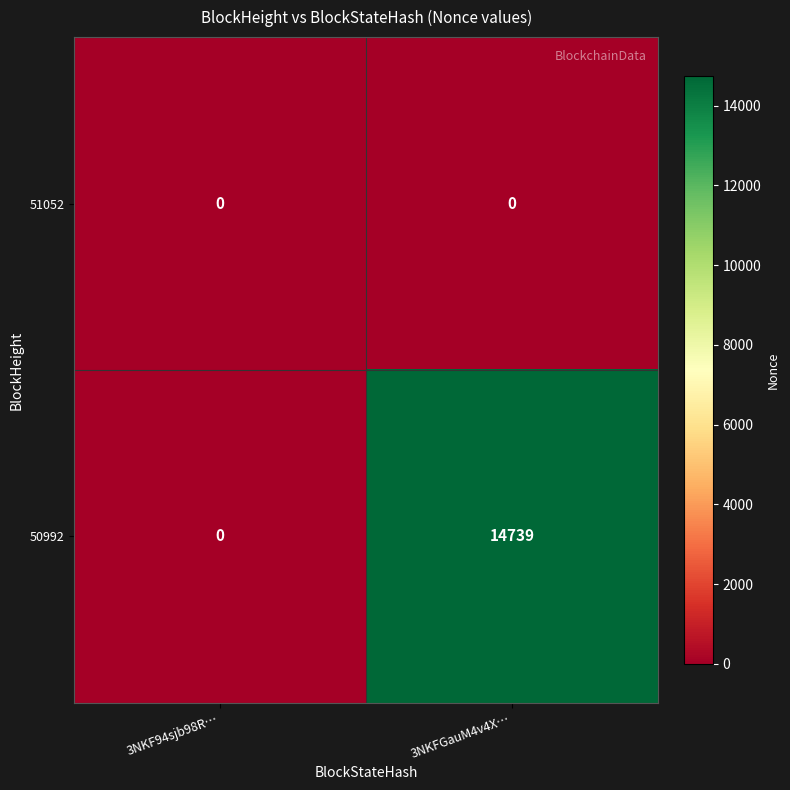

Rank the series by their maximum value, from lowest to highest.

51052, 50992